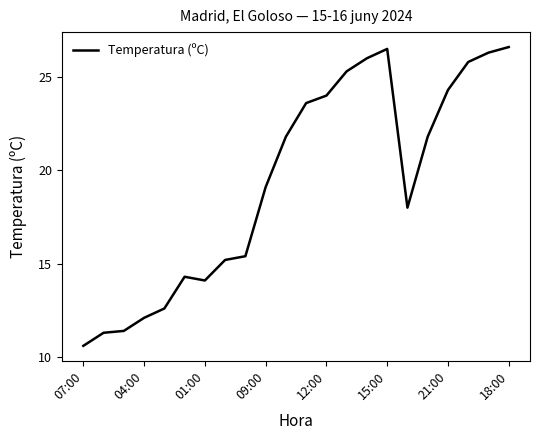

Does the chart have visible grid lines?

No